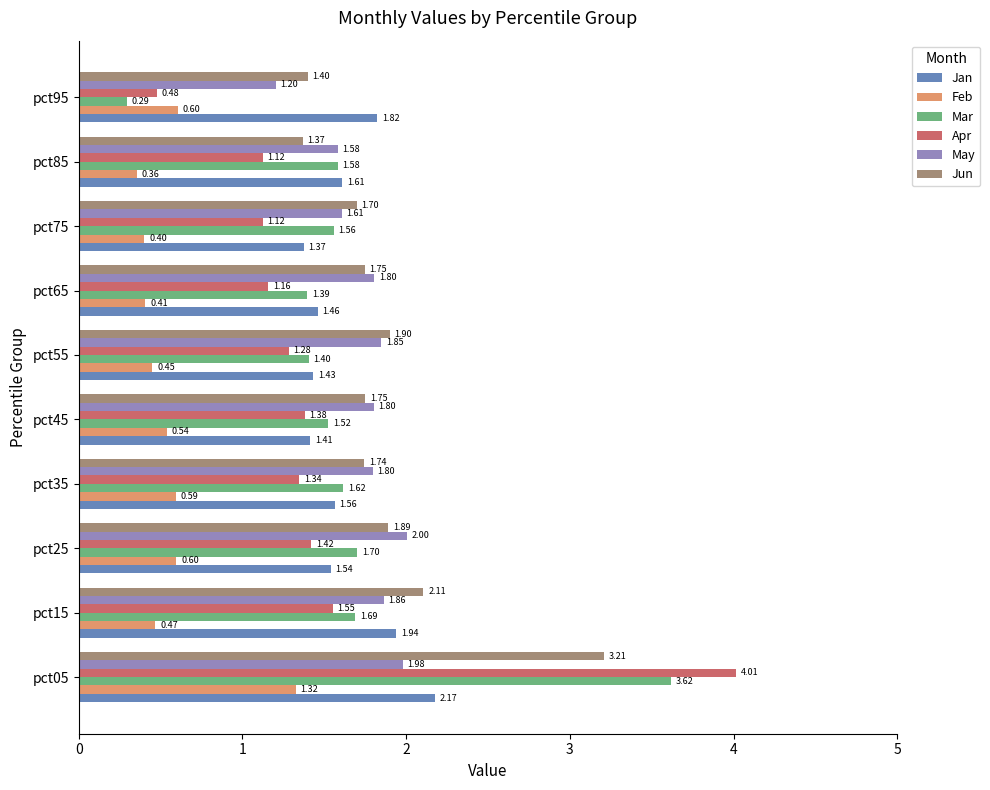

What is the difference between the maximum and minimum values in the Apr series?

3.5